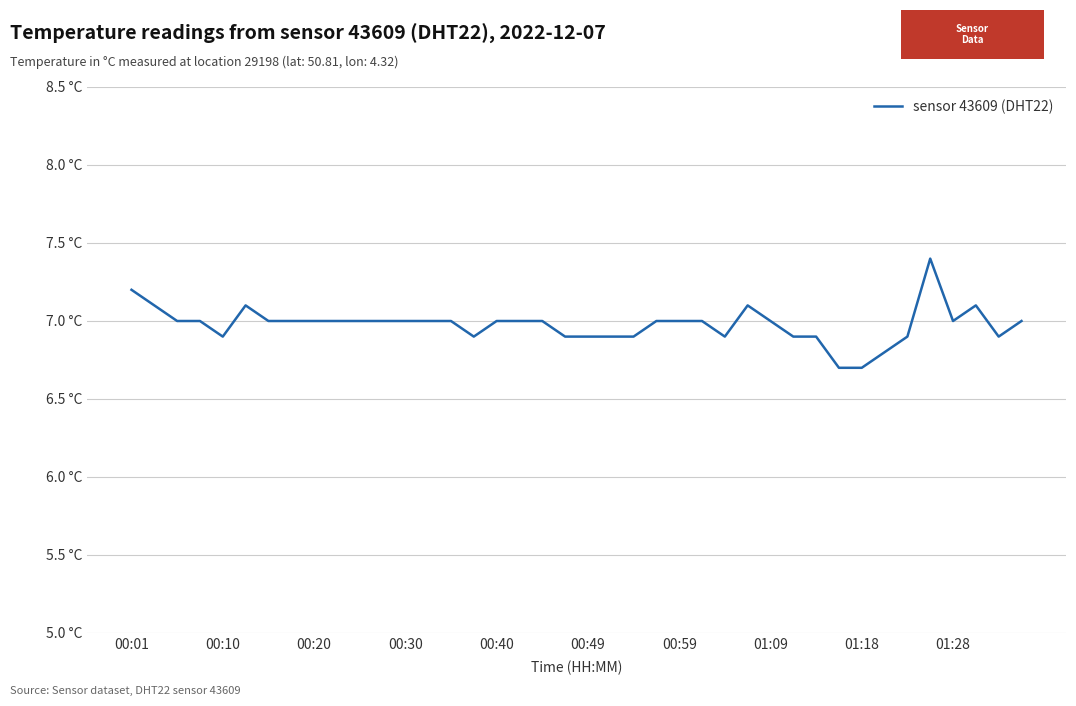

How many values are between 6 and 7?

34